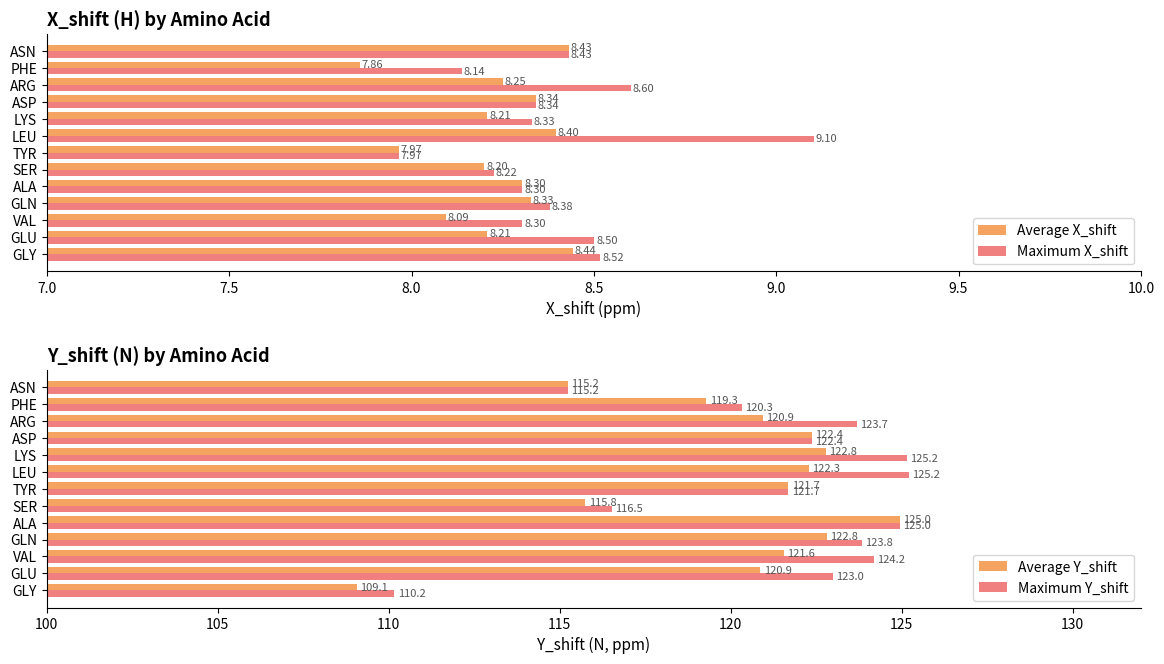

The value of Maximum Y_shift at VAL is 124.2. True or false?

True